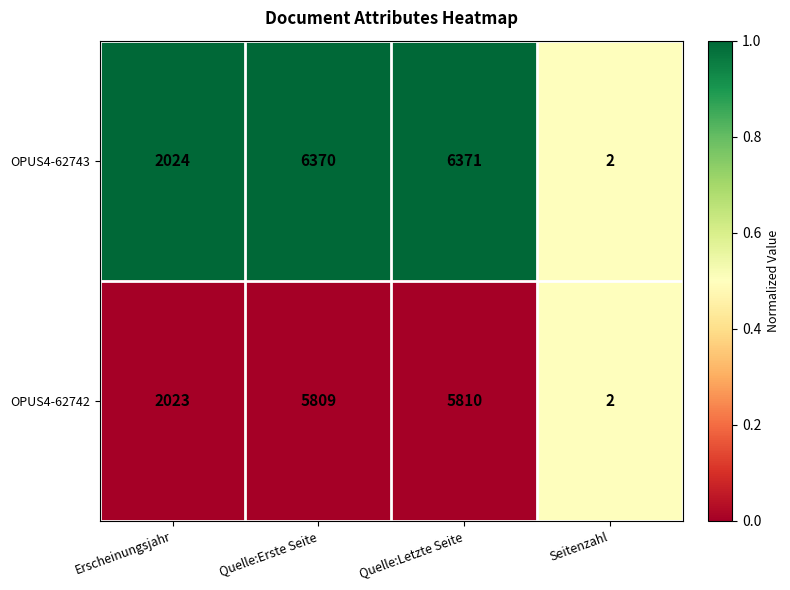

Read the OPUS4-62743 value at Quelle:Letzte Seite, to the nearest 50.

6350